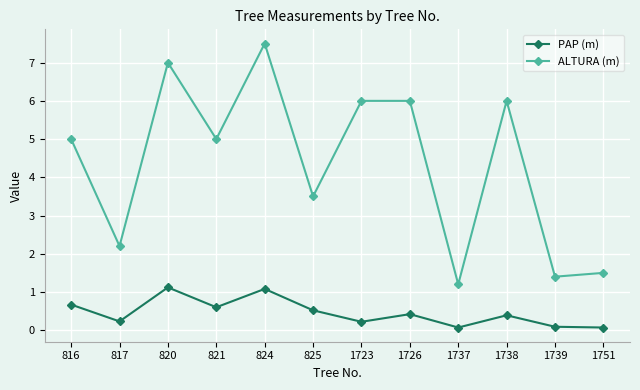

True or false: ALTURA (m) and PAP (m) intersect in this chart.

False